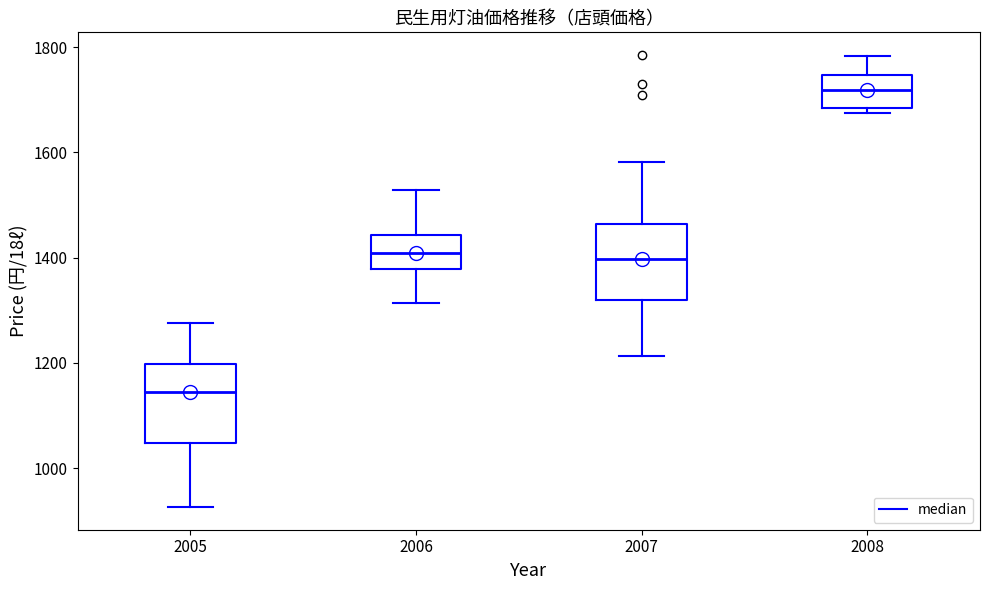

Reading left to right, read every box against the y-axis: the position of its median line, the range the box covers, and the ends of its whiskers. The values are not printed on the chart, so give them approximately, as read against the axis.

2005: median 1140, box 1040 to 1200, whiskers 920 to 1280
2006: median 1400, box 1380 to 1440, whiskers 1320 to 1520
2007: median 1400, box 1320 to 1460, whiskers 1220 to 1580
2008: median 1720, box 1680 to 1740, whiskers 1680 (just below the box's lower edge) to 1780